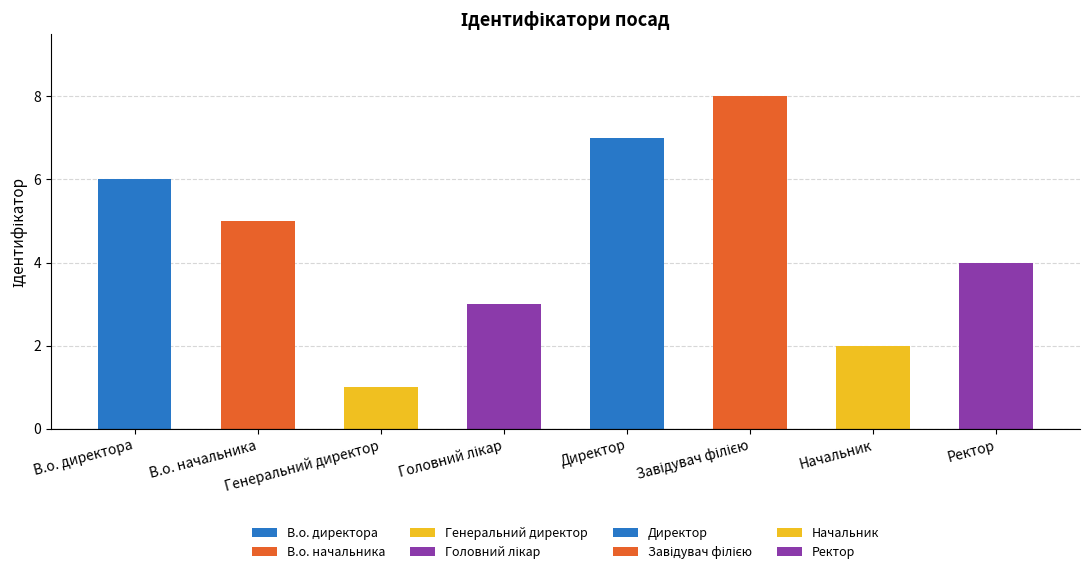

What is the sum of all values?

36